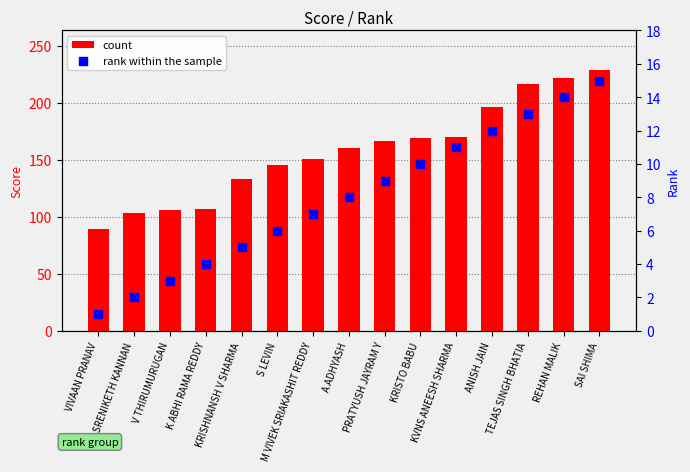

At how many categories does at least one series exceed 118?

11